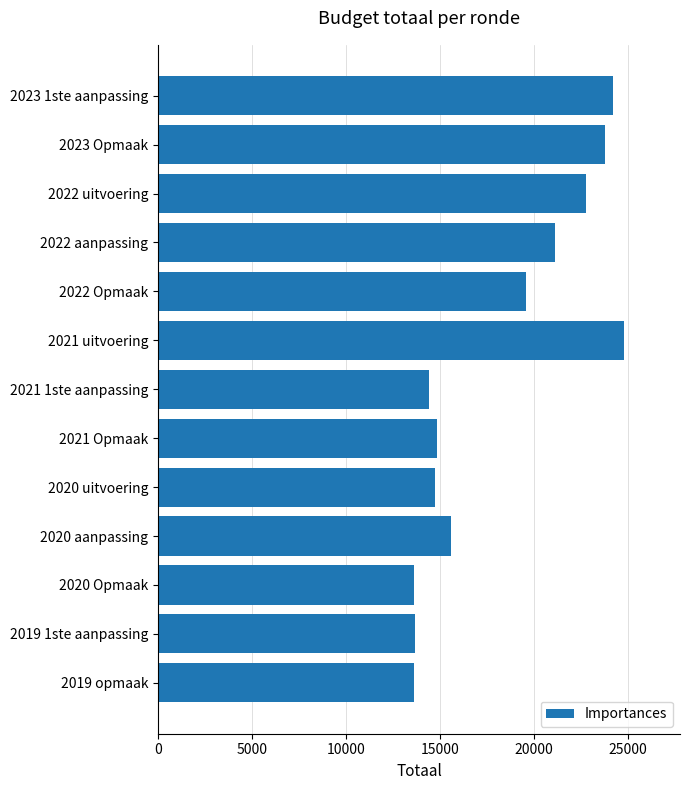

How many data points are less than 15593?

6